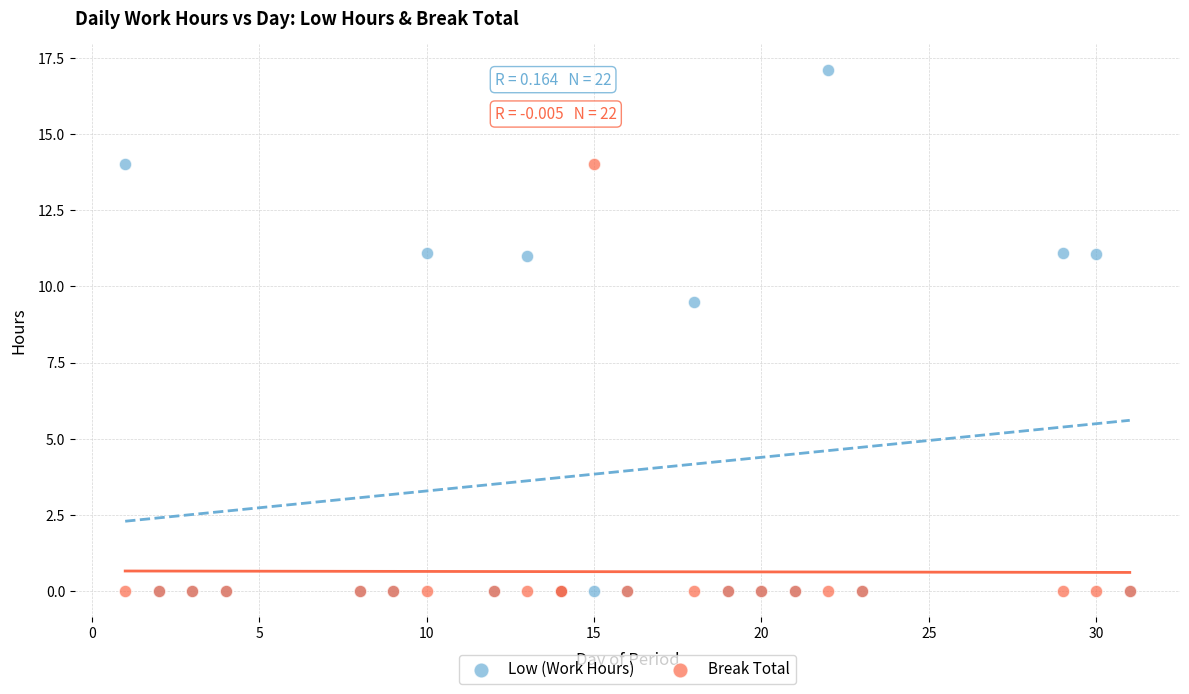

Which series has the widest spread of Y values?

Low (Work Hours)